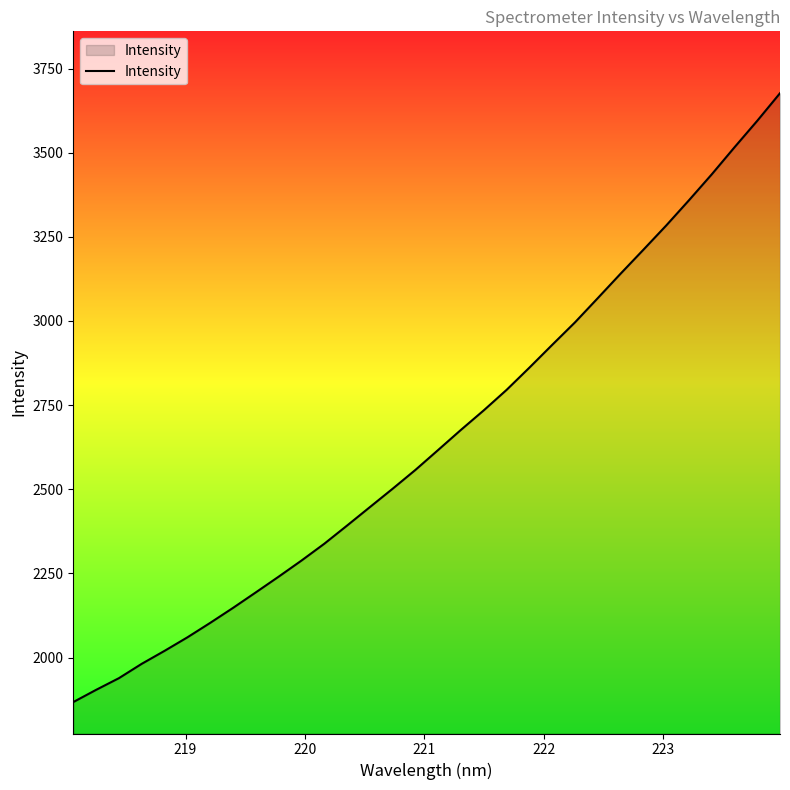

What is the greatest value displayed?

3676.8